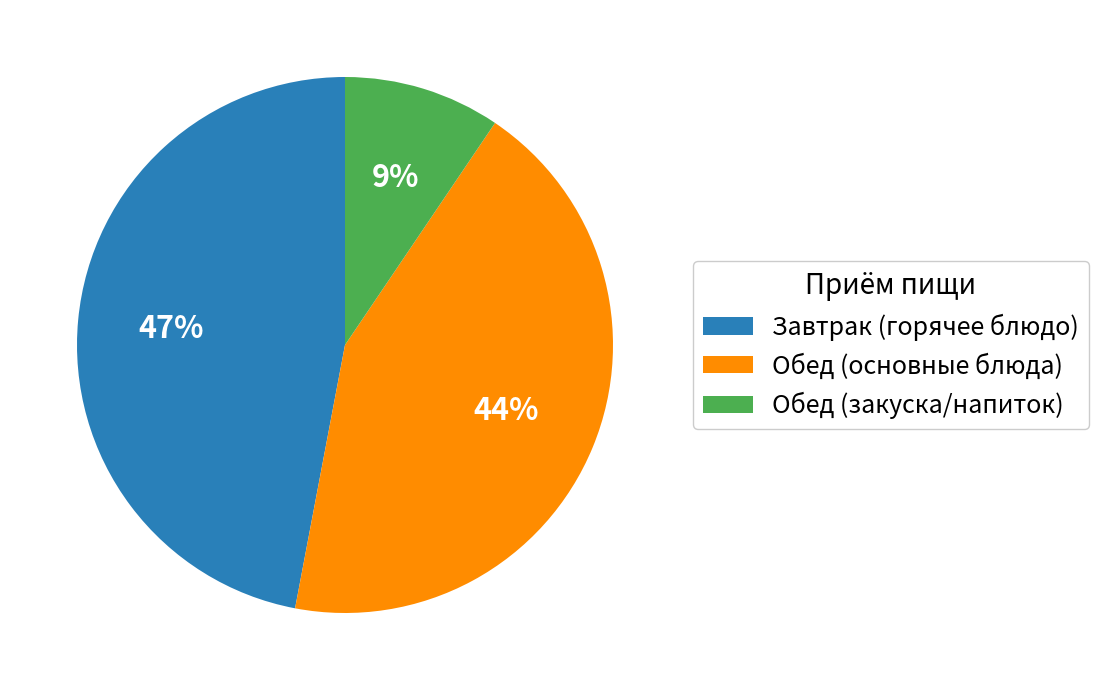

To the nearest percent, what percentage of the pie is Обед (закуска/напиток)?

9%